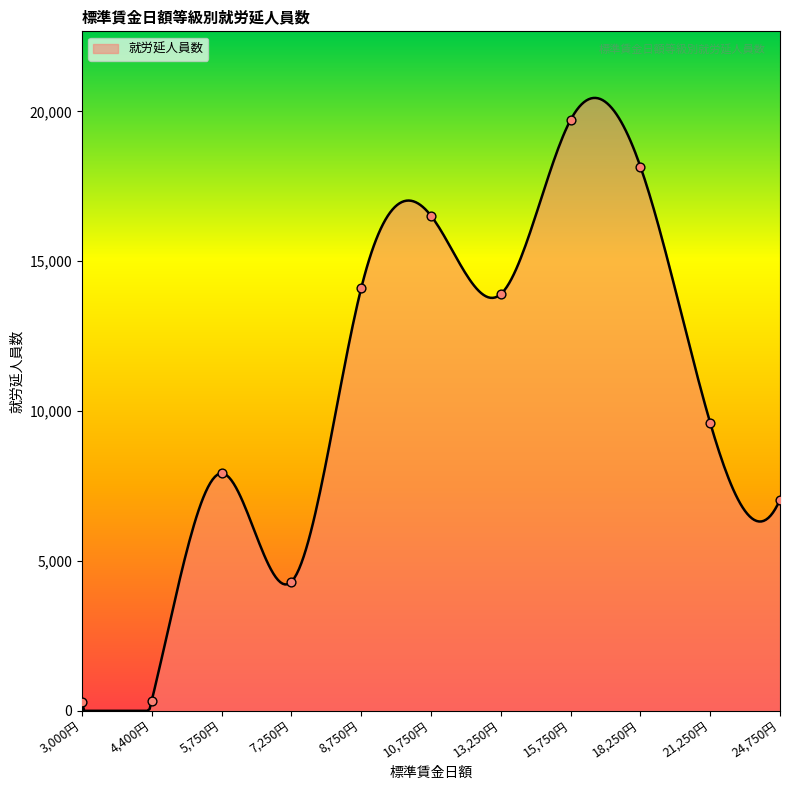

What is the change in value from 10,750円 to 21,250円?

-6908